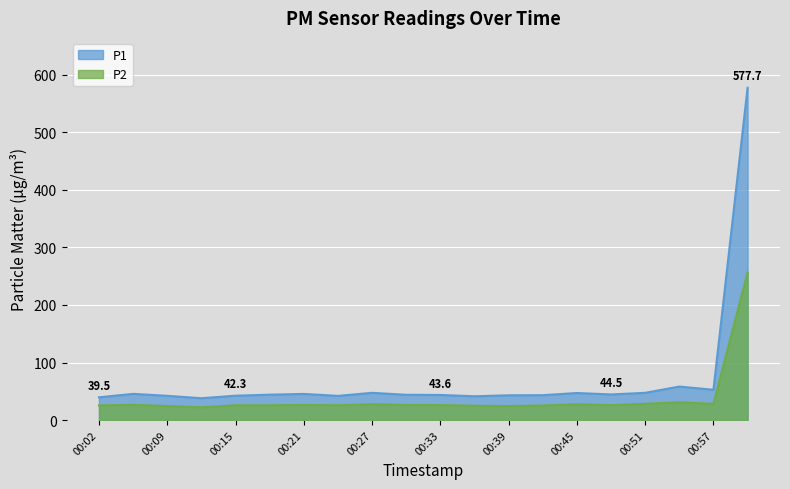

What position from the left is 00:12?

4